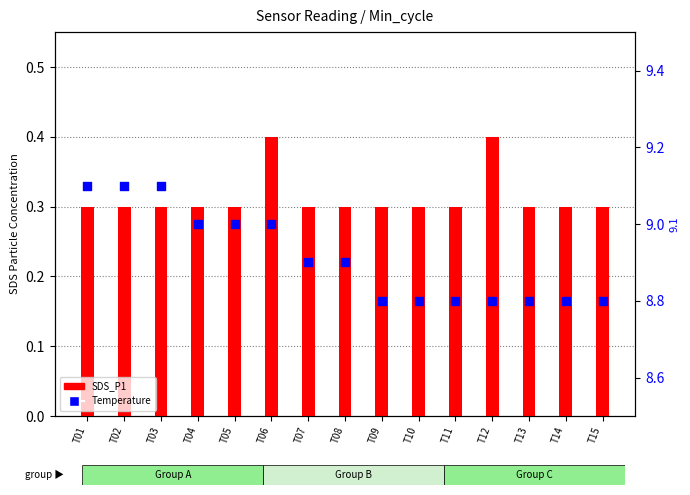

Which series has the largest total across all categories?

Temp (°C)